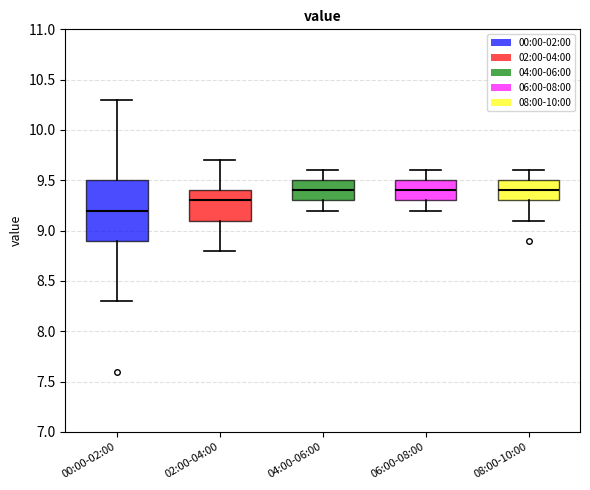

Which box's median line is the lowest?

00:00-02:00